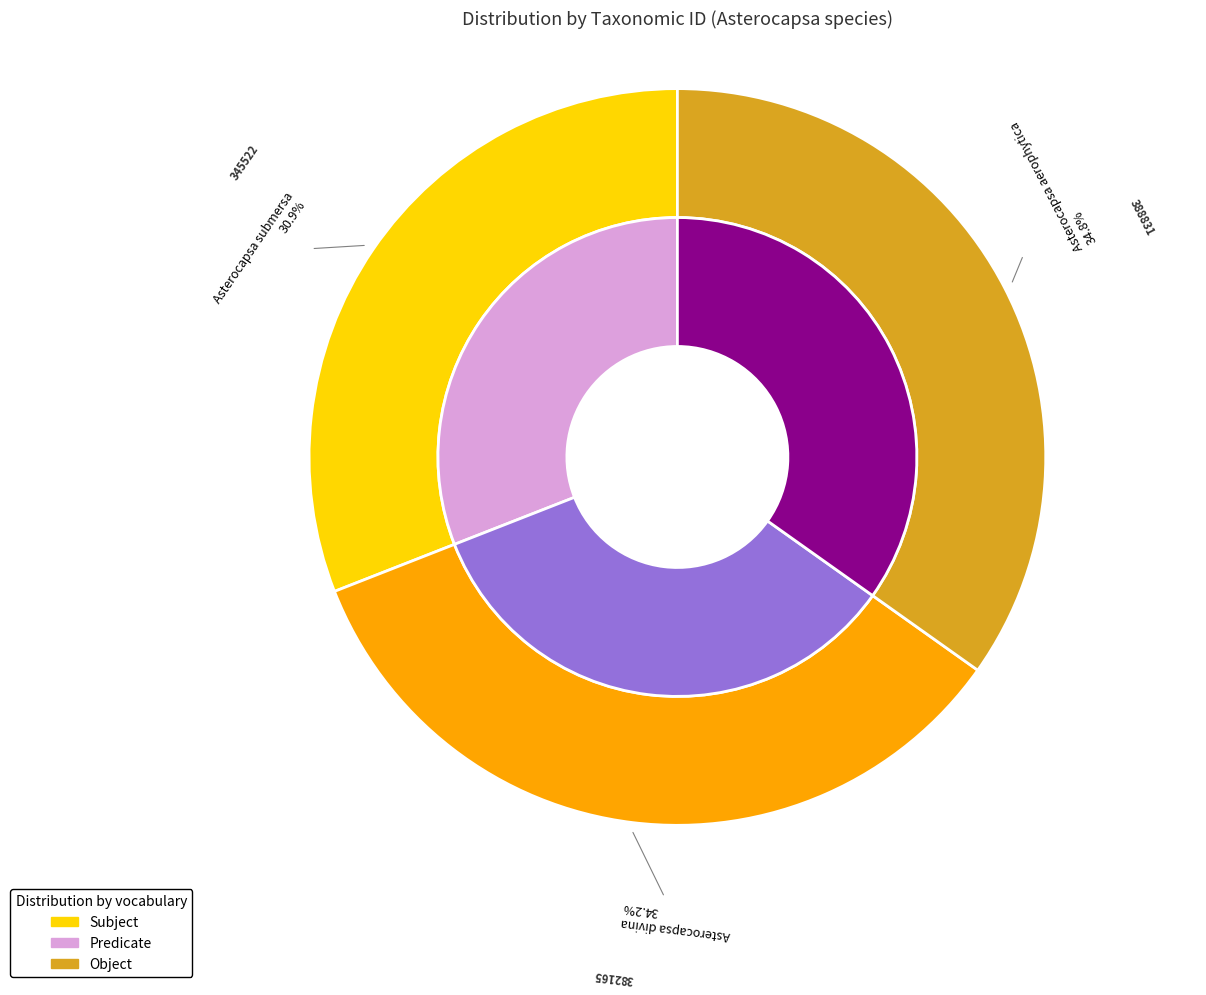

What is the ratio of the value at Asterocapsa divina to the value at Asterocapsa submersa?

1.1